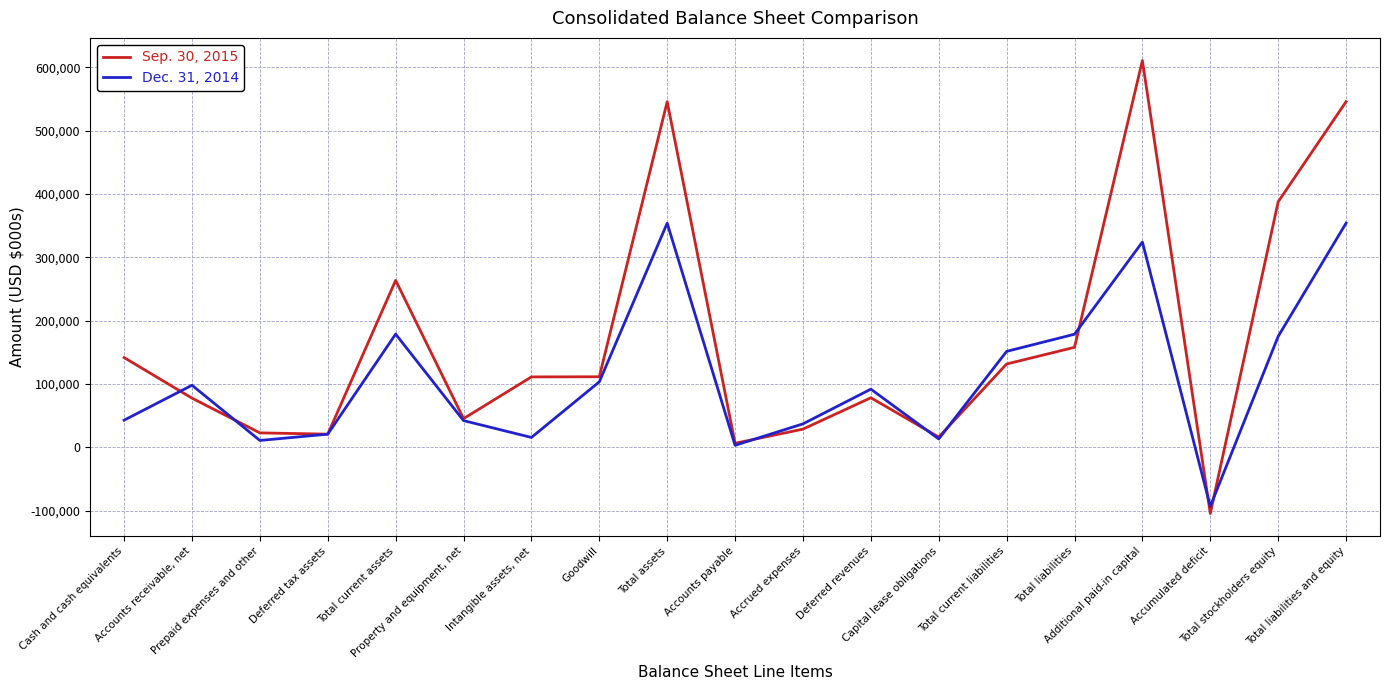

How many lines are shown in the chart?

2